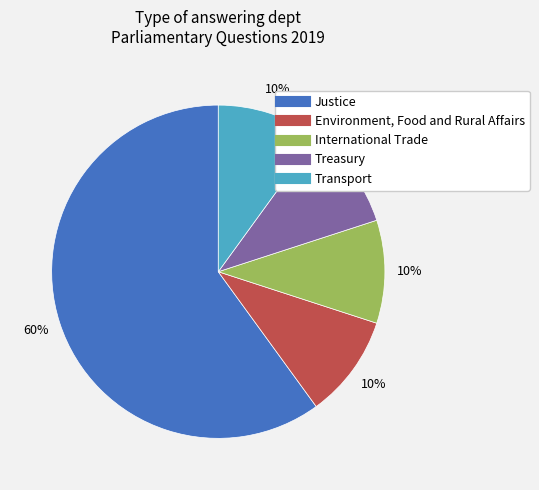

How many segments does this pie chart have?

5